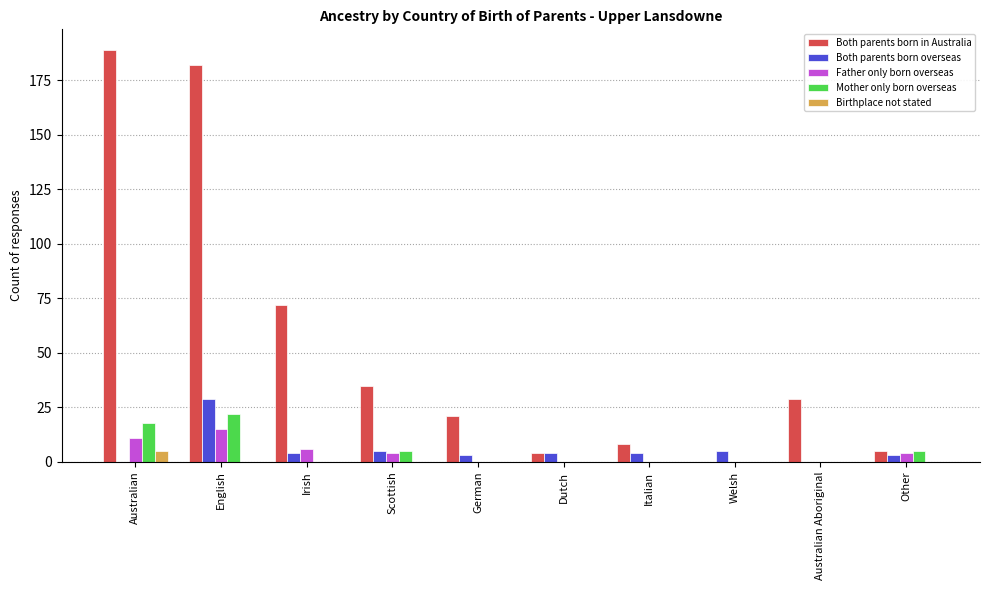

The Birthplace not stated series shows 0 at English. True or false?

True